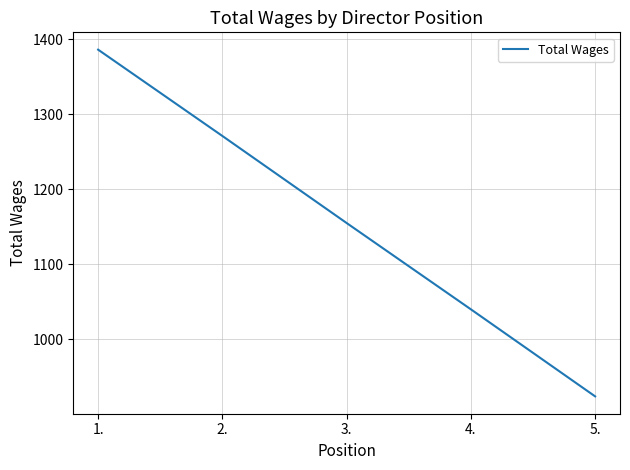

What is the minimum value shown in the chart?

924